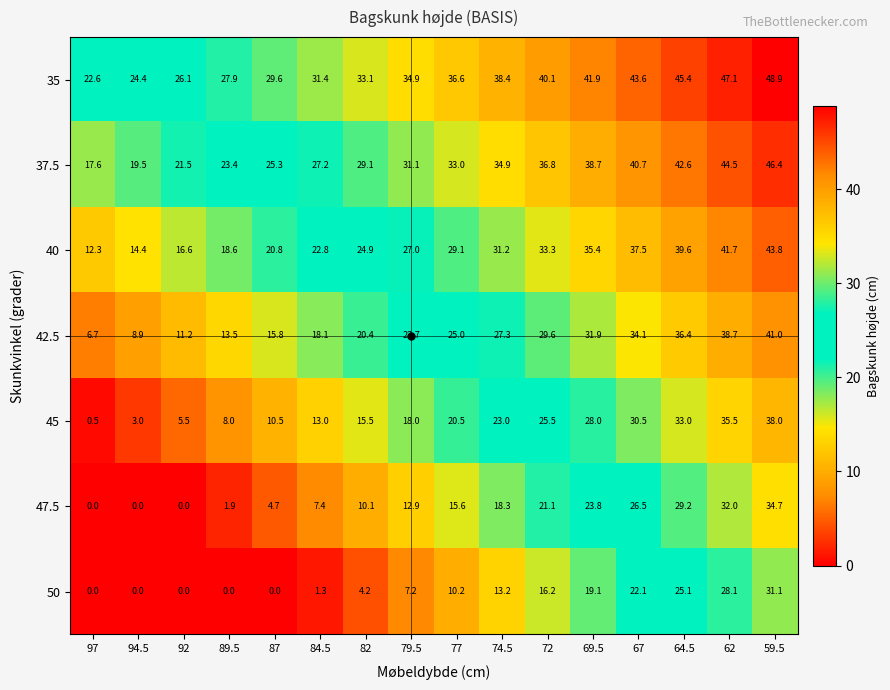

What is the difference between the maximum and minimum values in the 40 series?

31.5